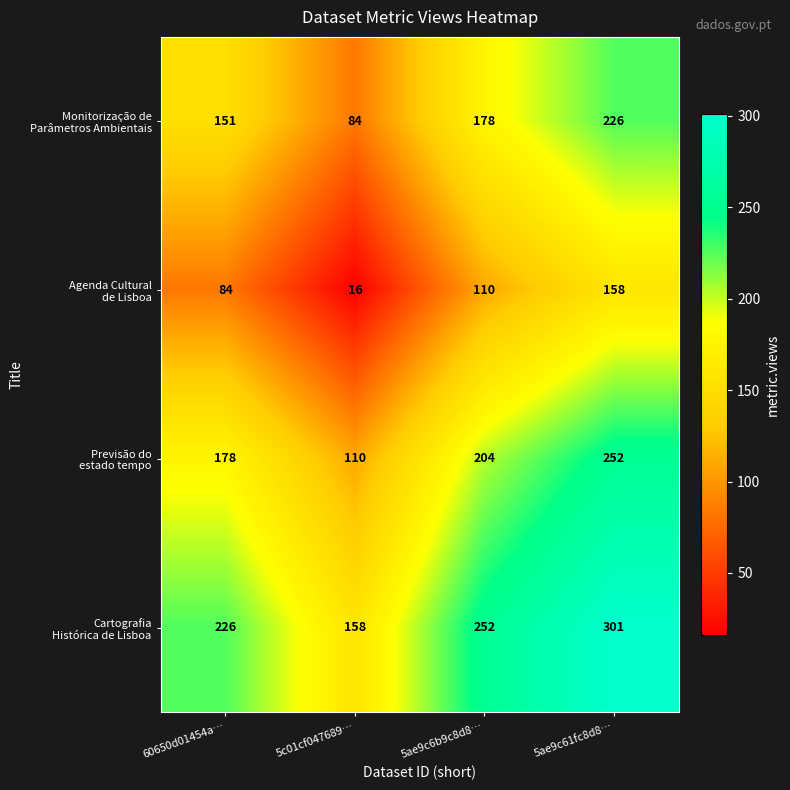

How many distinct data groups are displayed?

4